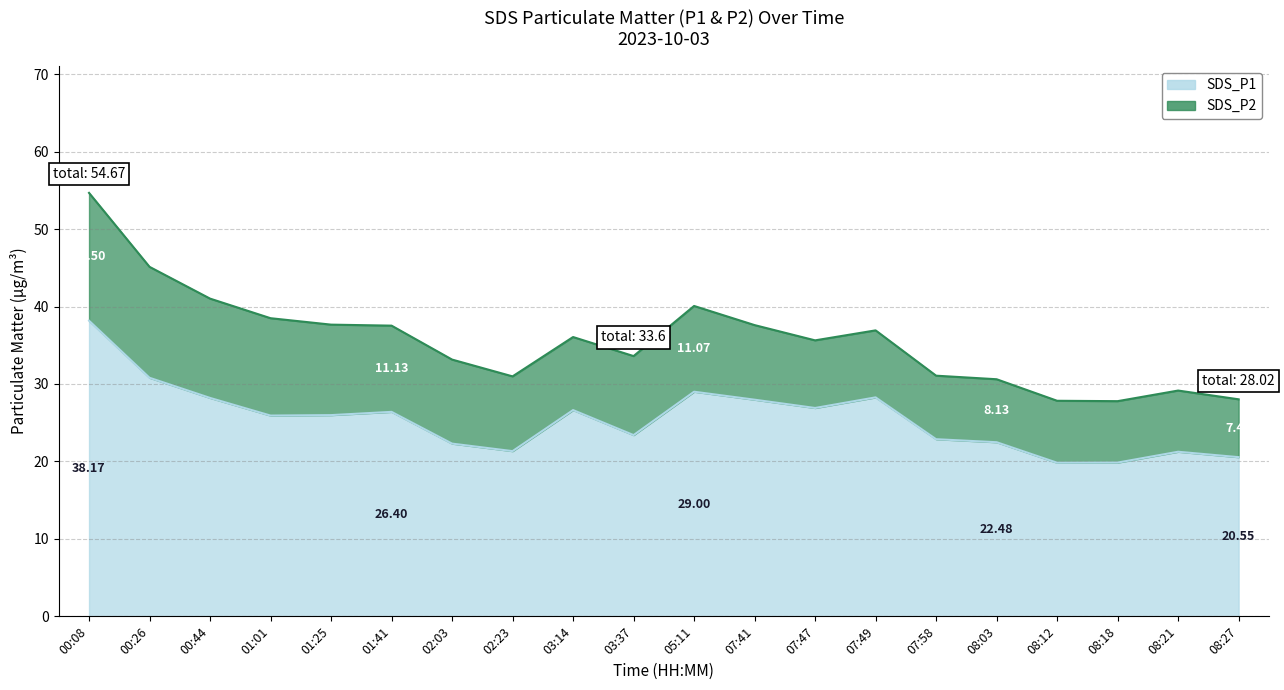

True or false: the data has more than 0 interior local peaks.

True